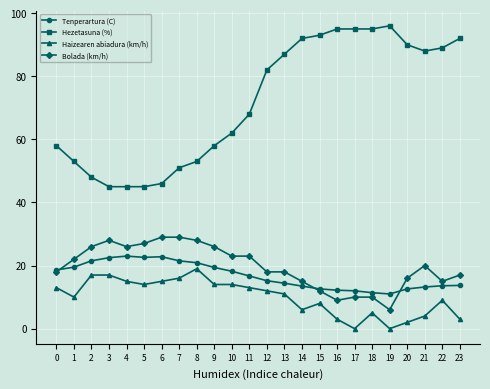

What is the value of the Bolada (km/h) point at the 1st from the left?

18.0